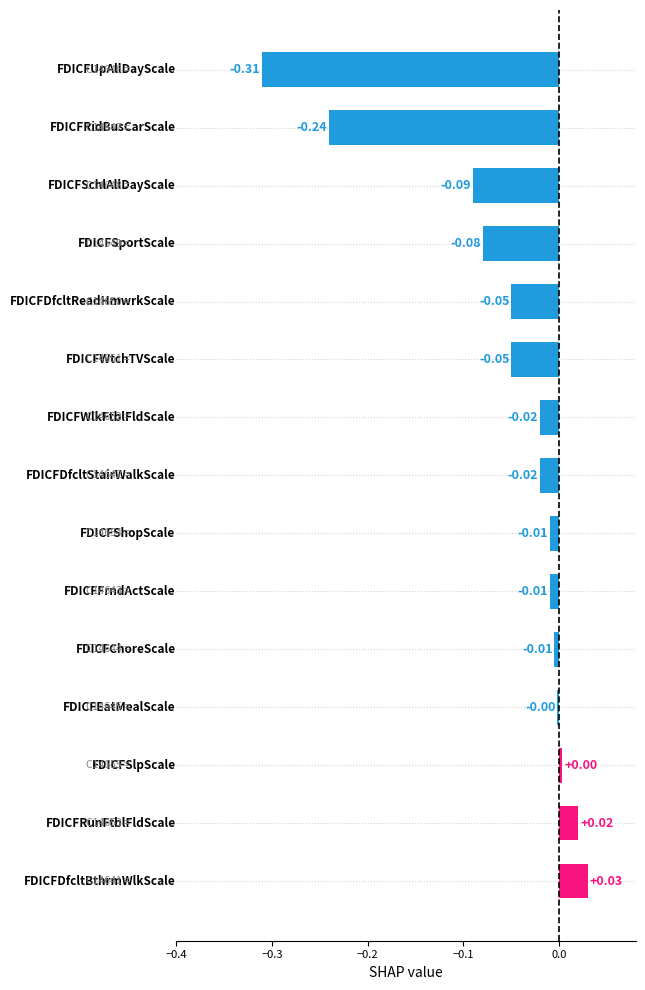

What is the difference between the second highest and second lowest values?

0.3